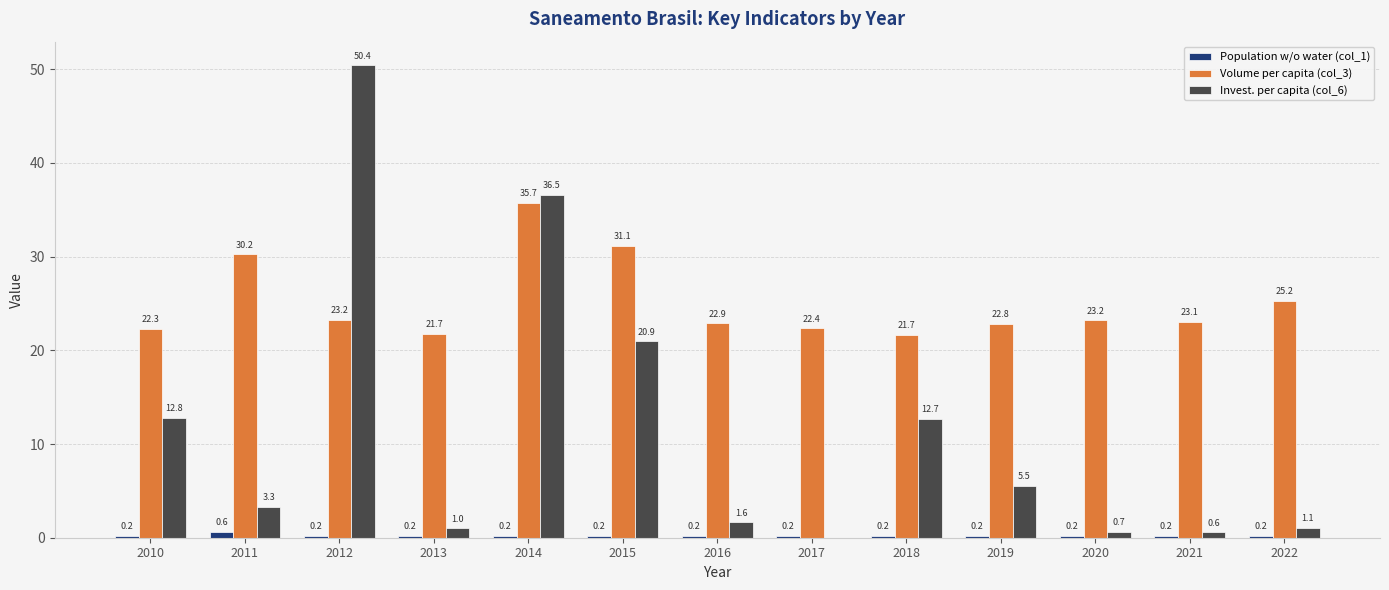

Which category has the highest value across all series?

2012